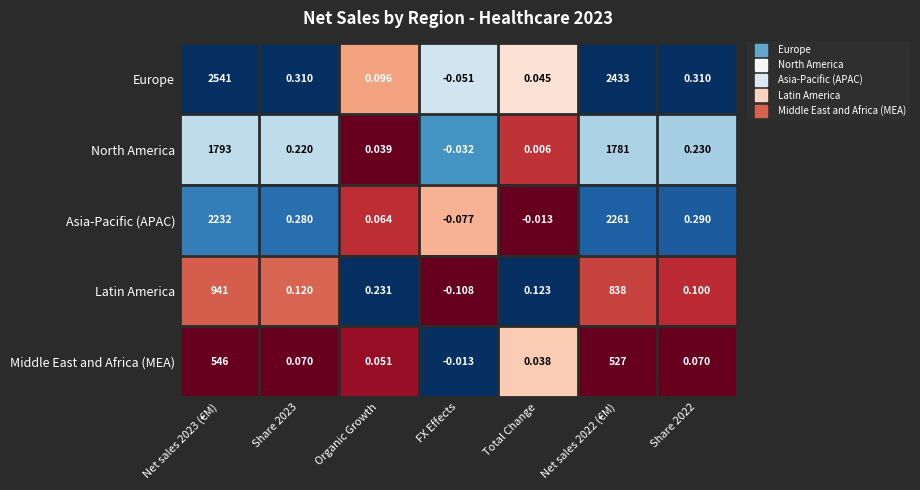

How many series are shown in this chart?

5